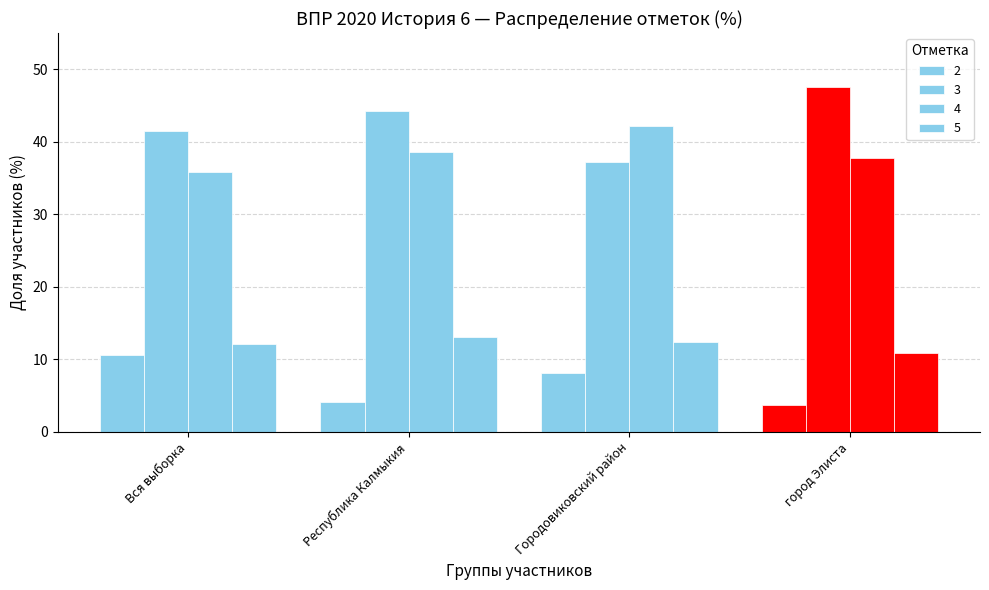

Where does the 5 series first go above 12?

Вся выборка